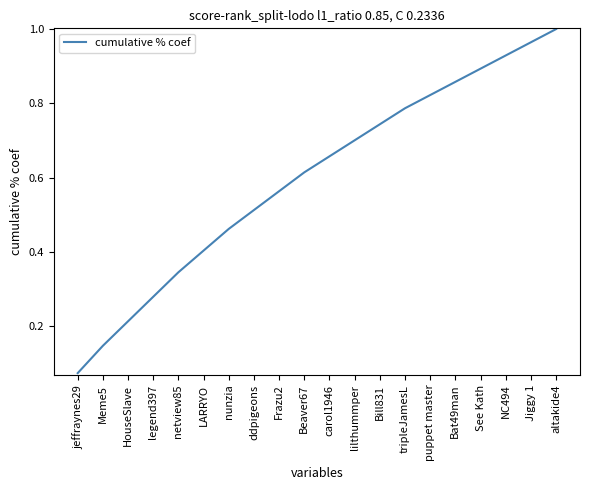

What is the sum of the values at netview85 and Bat49man?

1.2